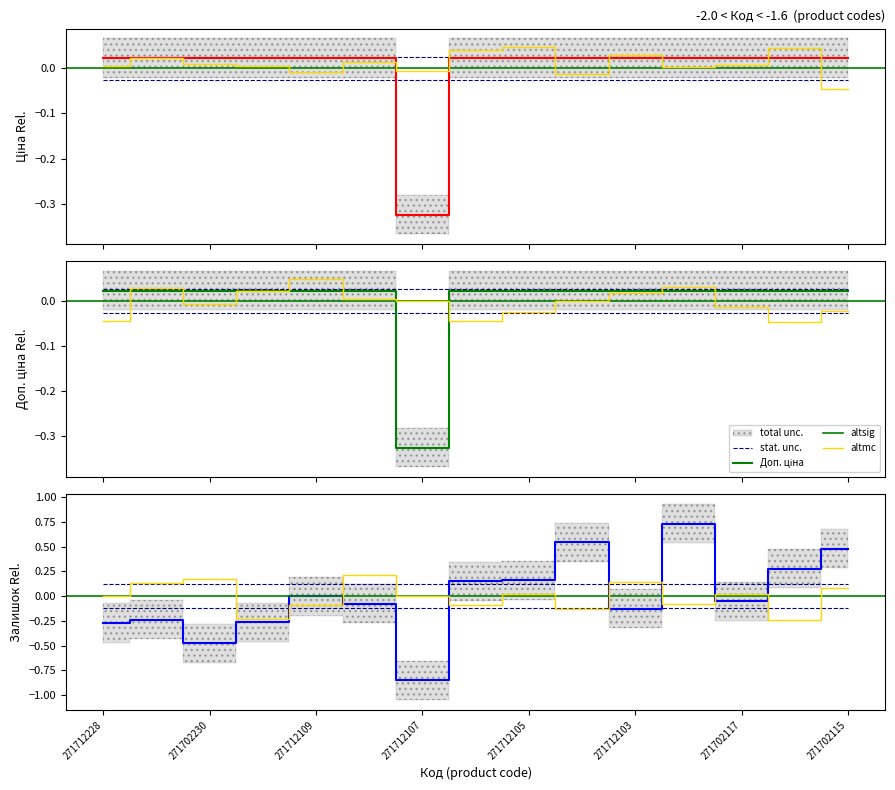

Does the chart display data point markers on the line(s)?

No